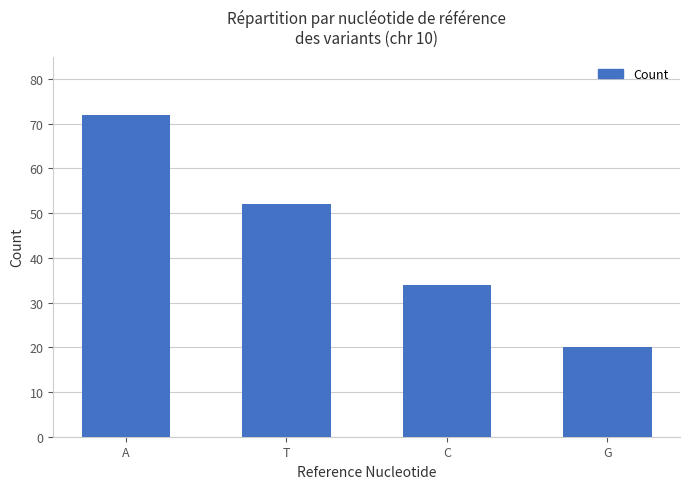

Reading right to left, list all the values displayed in this chart.

G=20	C=34	T=52	A=72